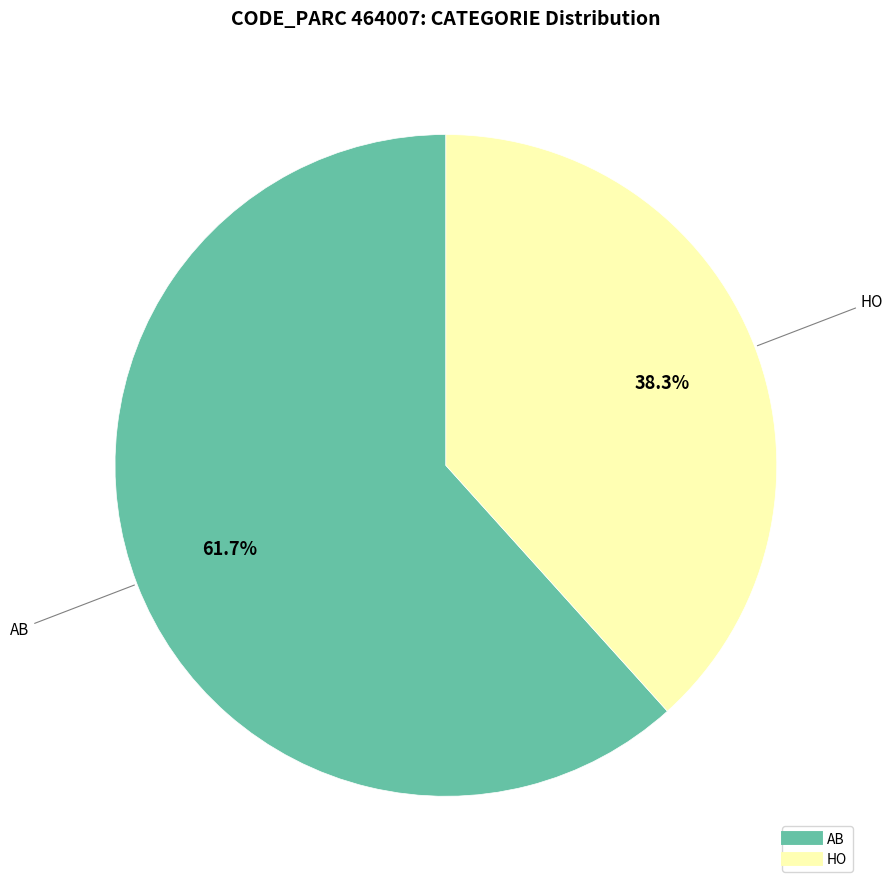

Does AB account for over 50% of the chart?

Yes